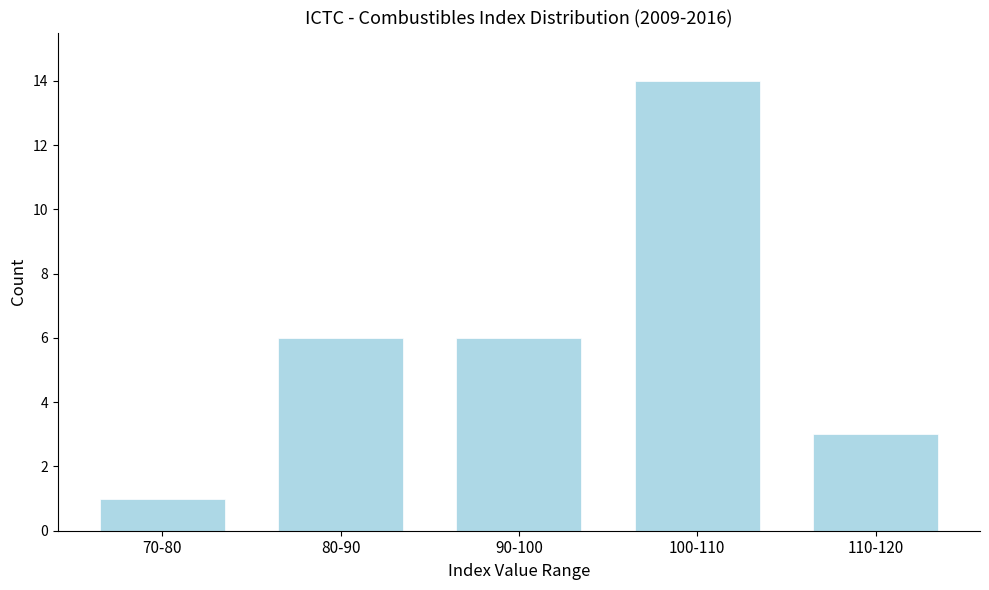

Reading left to right, what are all the values shown in this chart?

70-80=1	80-90=6	90-100=6	100-110=14	110-120=3